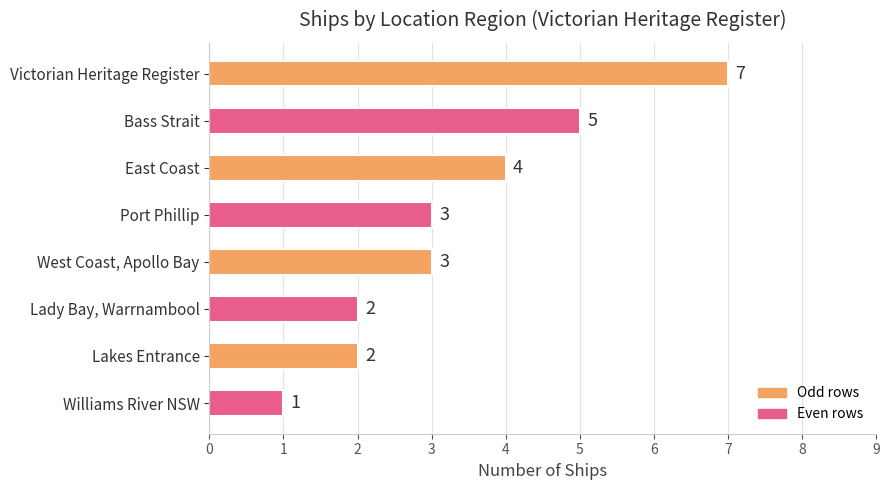

What is the sum of all values?

27